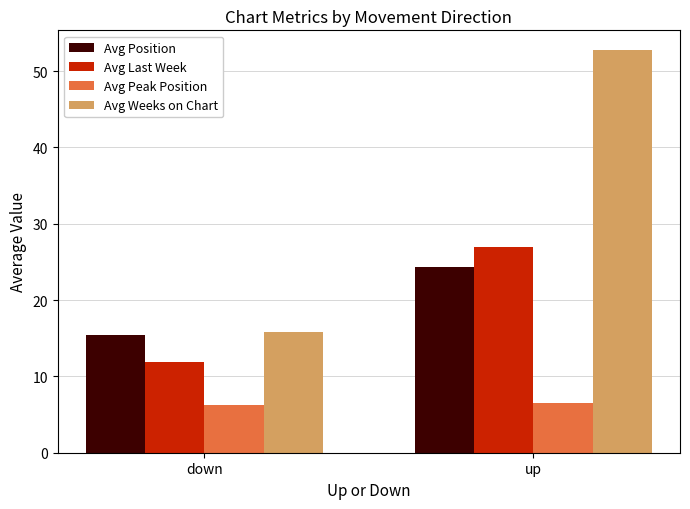

Rank the categories by Avg Position value from highest to lowest.

up, down